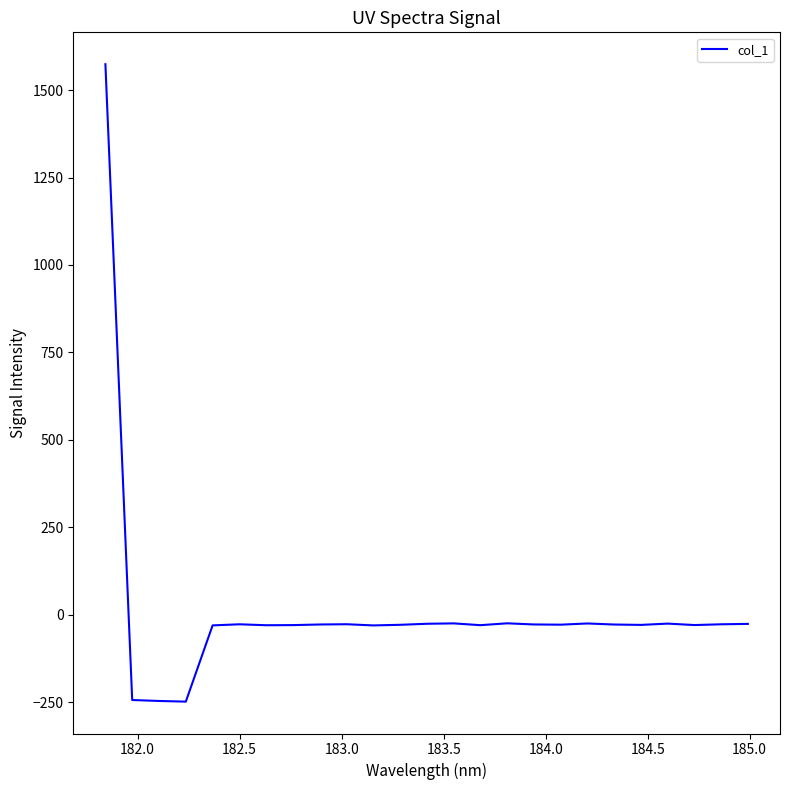

What is the greatest value displayed?

1574.1